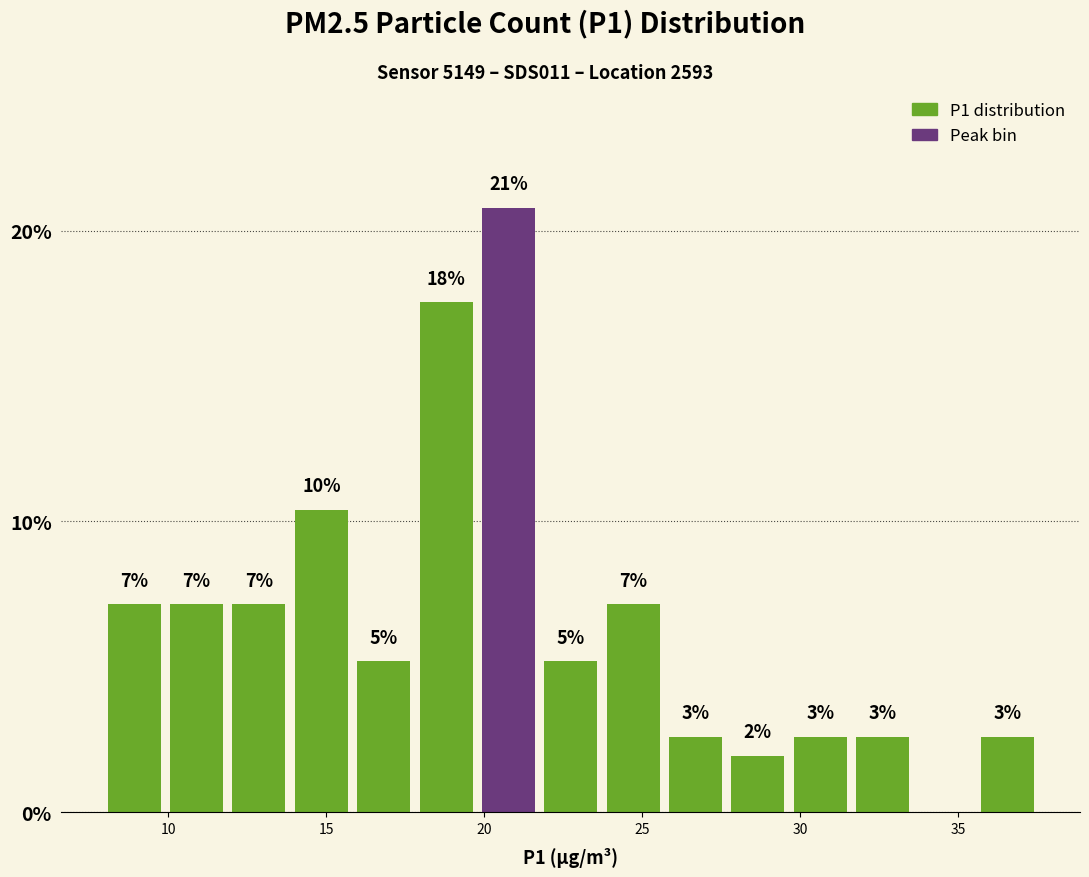

Around what value on the x-axis is the tallest bar? Give the approximate position of its centre, as read against the axis.

21.0